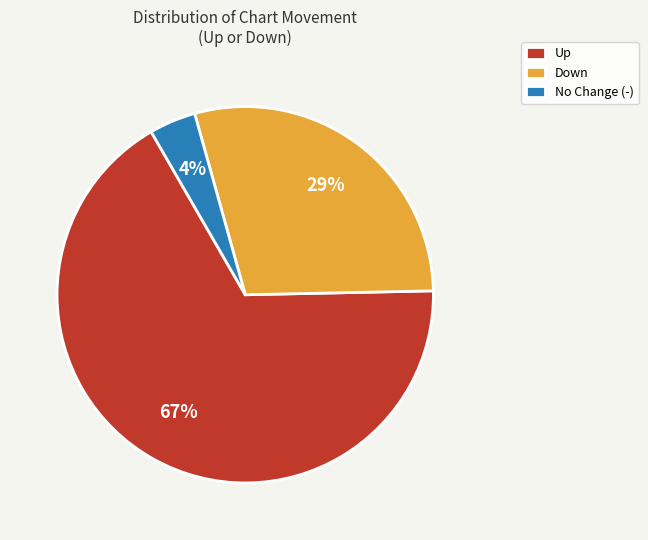

Count the number of slices in the pie.

3